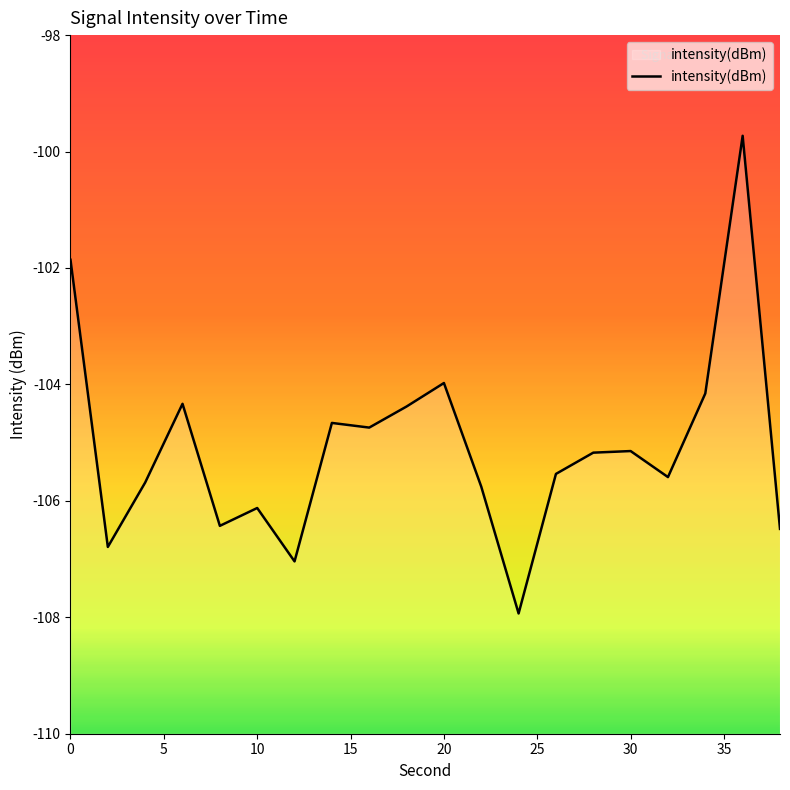

What is the change in value from 20 to 30?

-1.2